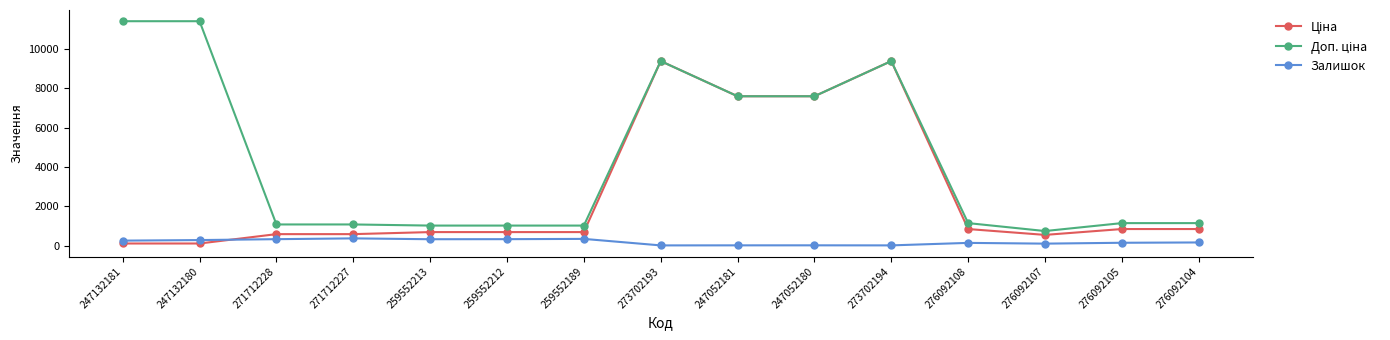

Is it true that Залишок equals 334.0 at 271712228?

True